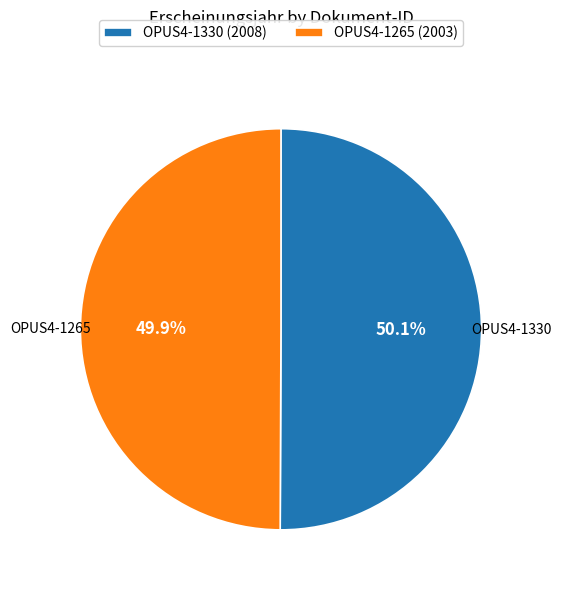

Combined, do OPUS4-1265 and OPUS4-1330 account for over 50%?

Yes